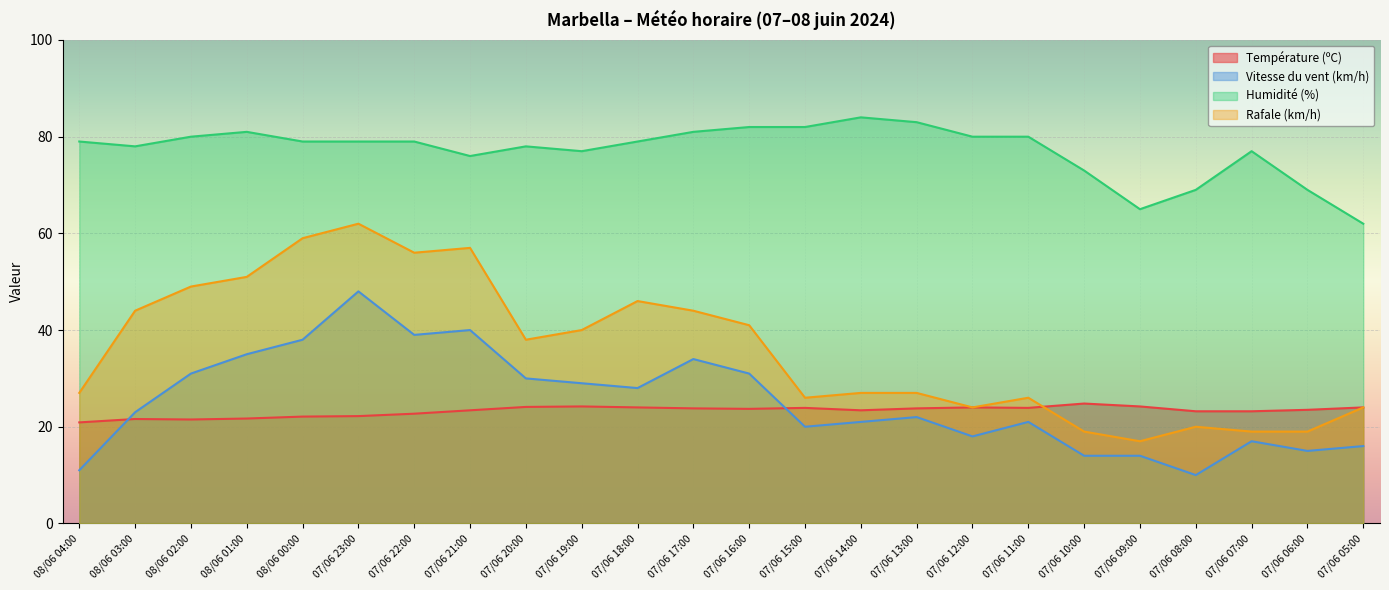

What is the approximate value of Humidité (%) at 07/06 06:00?

69.0